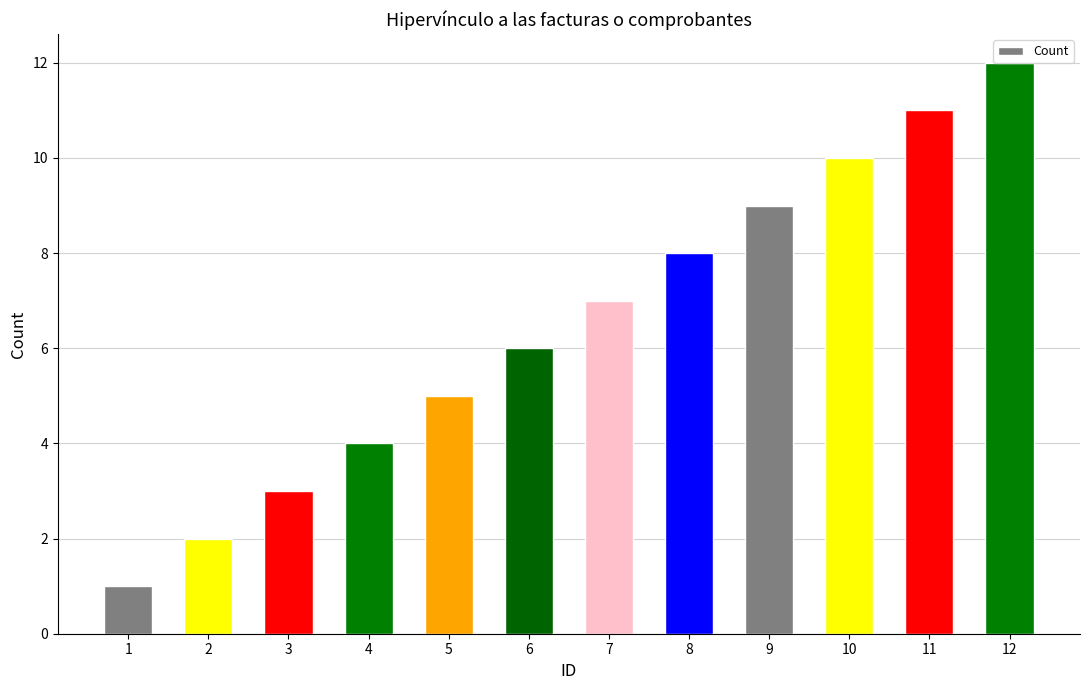

What is the smallest value displayed?

1